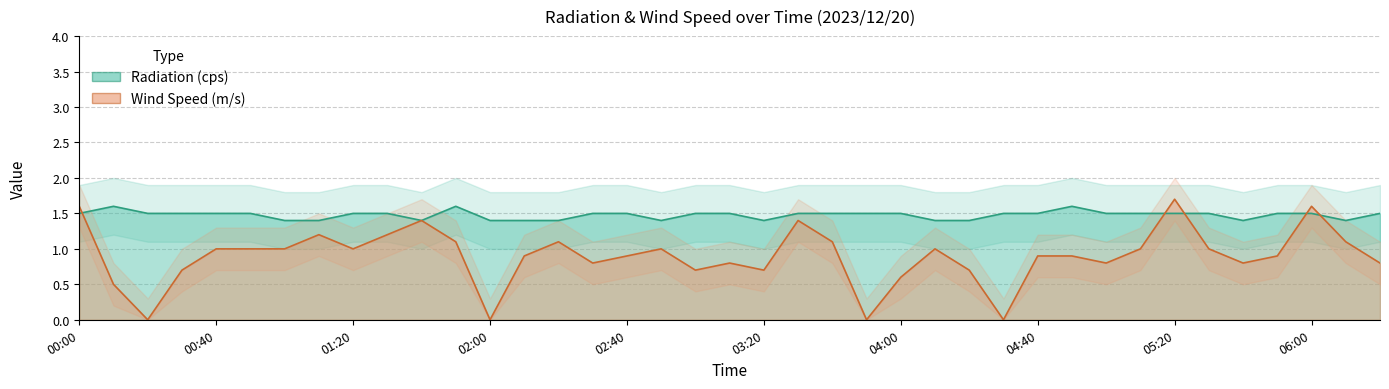

Which series has the widest spread of values?

Wind Speed (m/s)